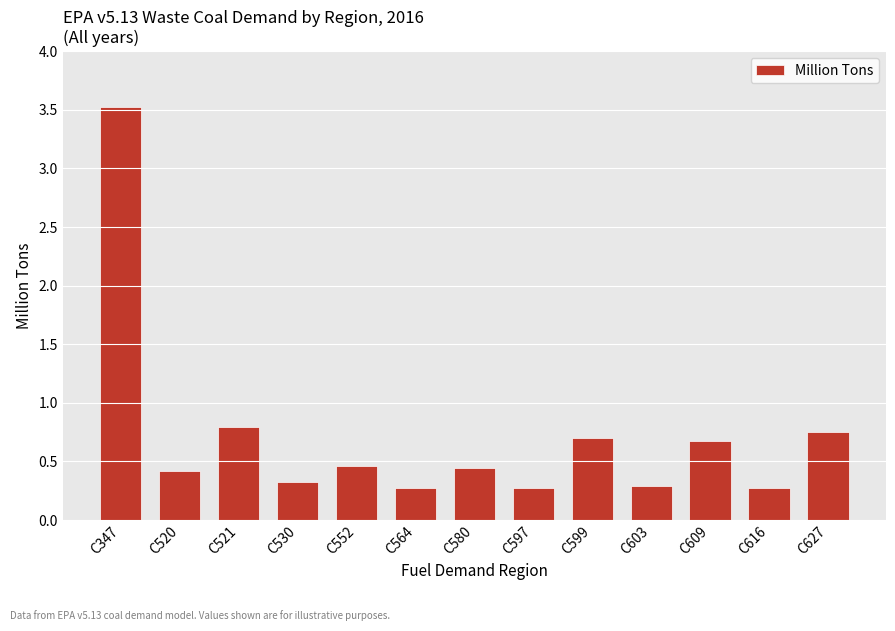

Is it true that the value at C627 is 0.8?

True